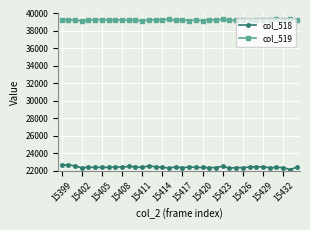

Rank the series by their average value, from highest to lowest.

col_519, col_518